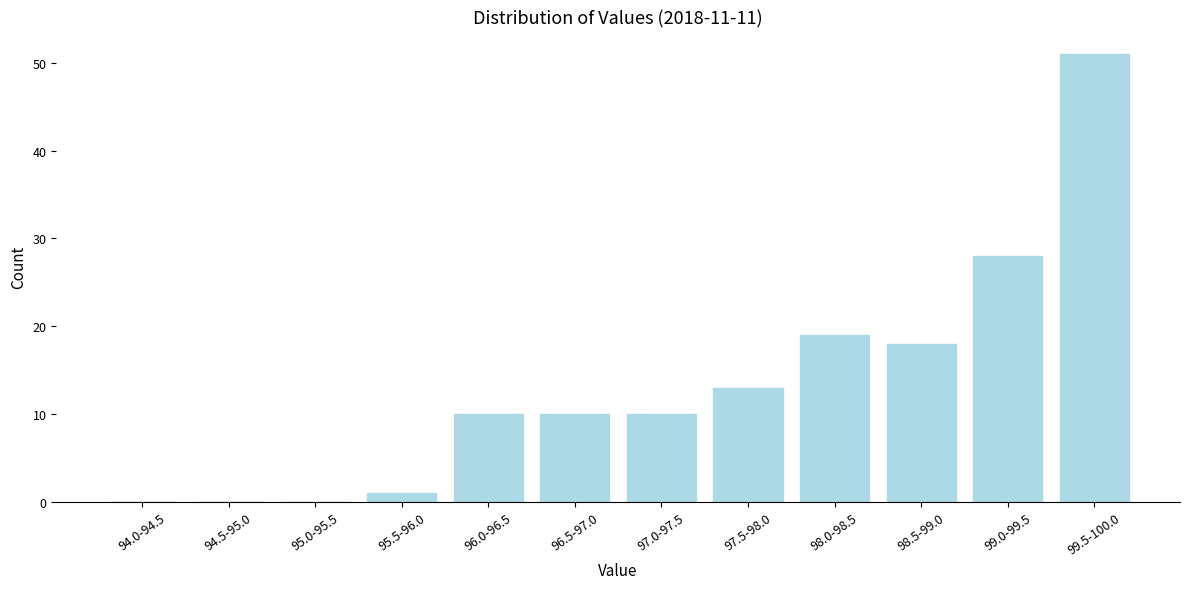

Reading left to right, extract all data points from this chart.

94.0-94.5=0	94.5-95.0=0	95.0-95.5=0	95.5-96.0=1	96.0-96.5=10	96.5-97.0=10	97.0-97.5=10	97.5-98.0=13	98.0-98.5=19	98.5-99.0=18	99.0-99.5=28	99.5-100.0=51